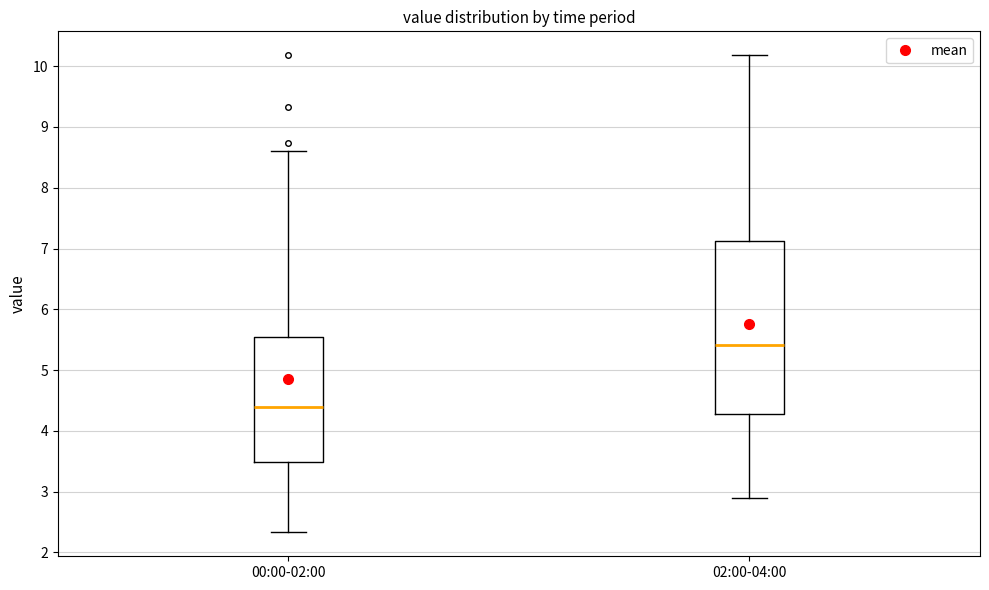

Reading left to right, transcribe this box plot: for each box, give where its median line is, the range the box spans, and where its two whiskers end, as read against the y-axis. The values are not printed on the chart, so give them approximately, as read against the axis.

00:00-02:00: median 4.4, box 3.5 to 5.5, whiskers 2.3 to 8.6
02:00-04:00: median 5.4, box 4.3 to 7.1, whiskers 2.9 to 10.2